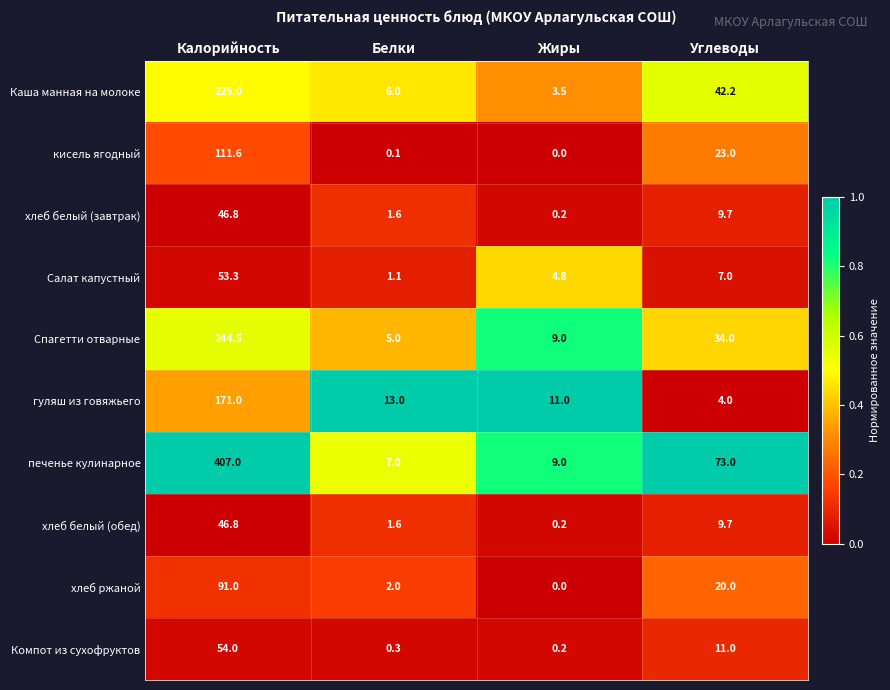

Which series has the largest total across all categories?

печенье кулинарное